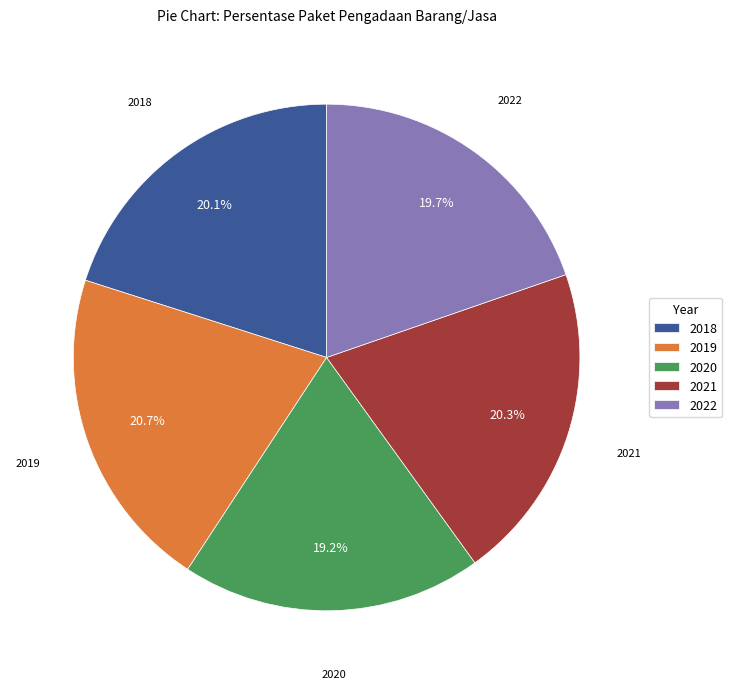

Is it true that 2018 is 20% of the pie?

True